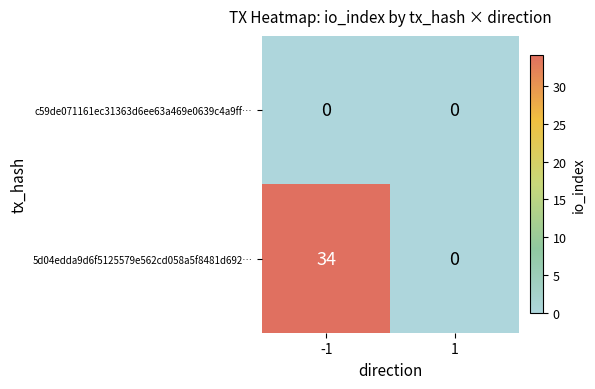

What is the sum of the 5d04edda9d6f5125579e562cd058a5f8481d692… values at 1 and -1?

34